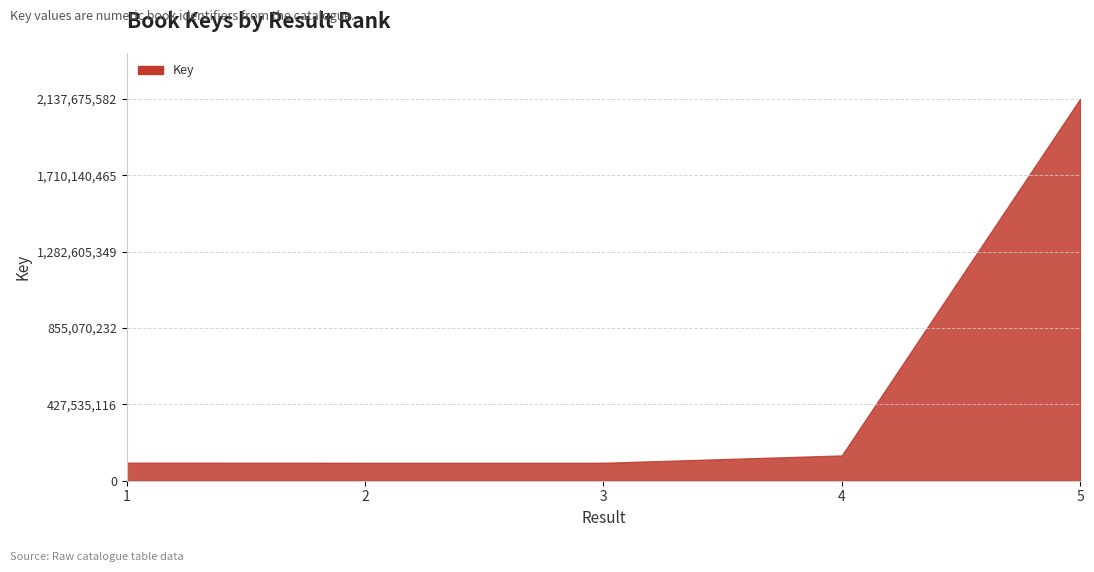

How many data points are less than 100769526?

2